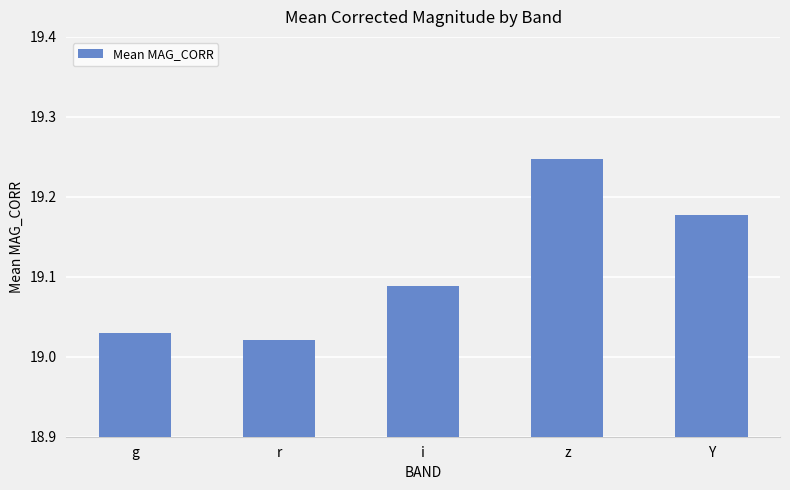

What is the label of the 3rd bar from the right?

i